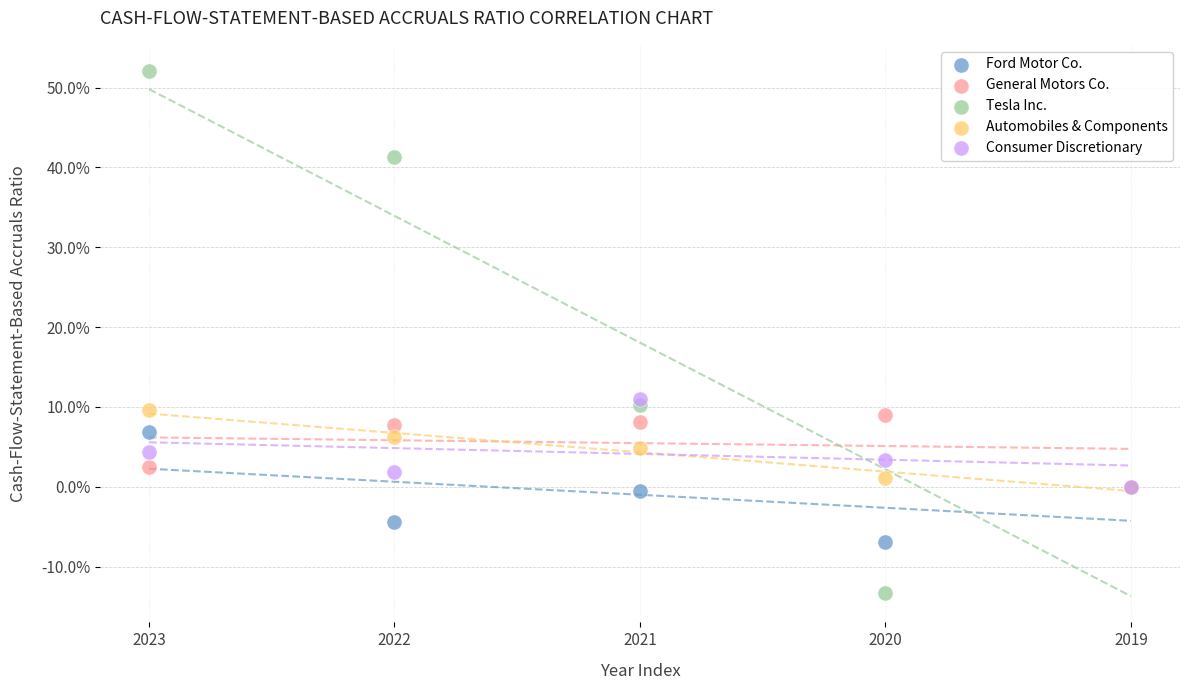

Which series has the largest Y range (max minus min)?

Tesla Inc.